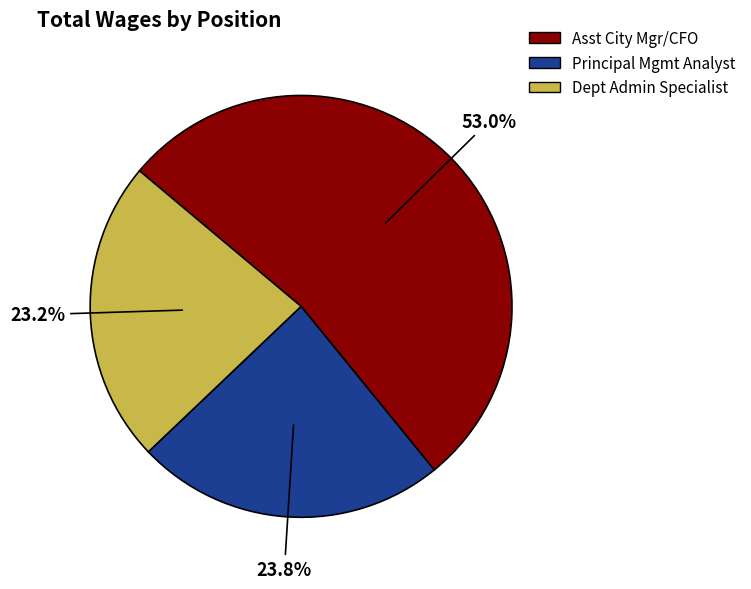

Does any single category account for the majority?

Yes